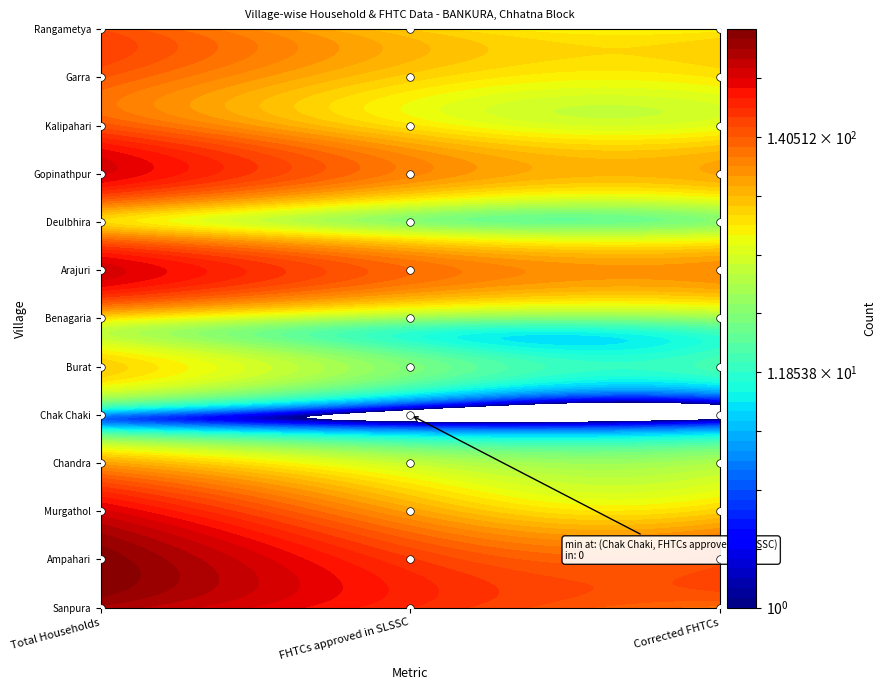

What value does the Deulbhira series have at 1?

23